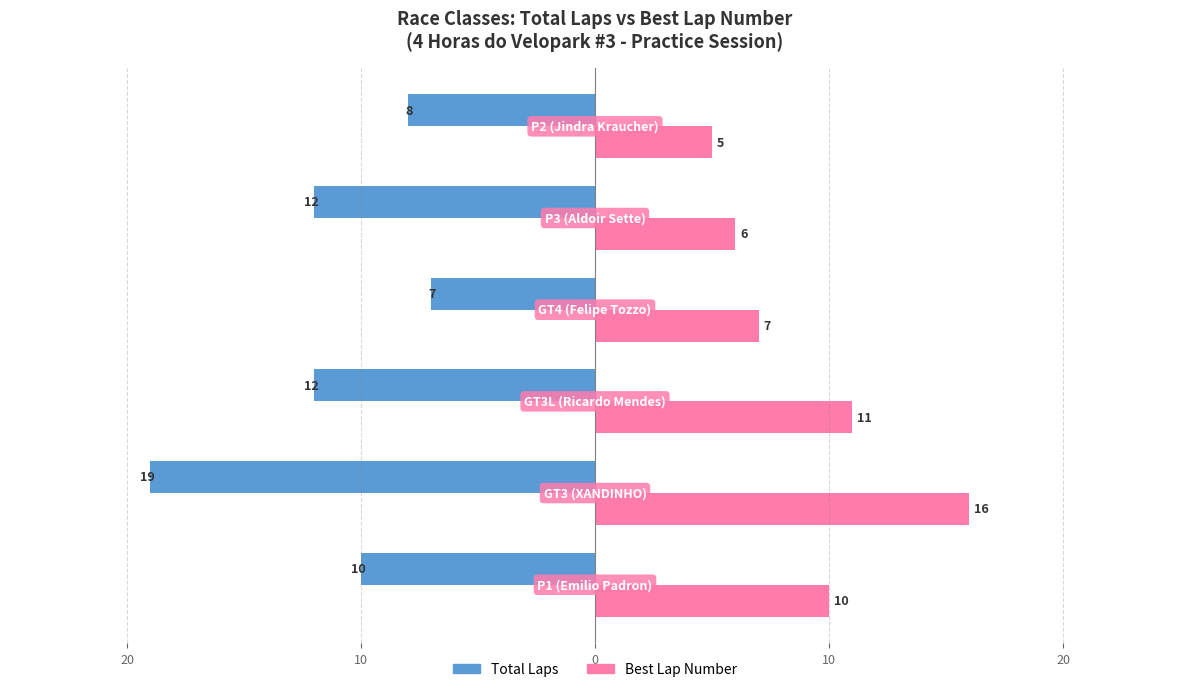

What are all the series names shown in the legend?

Total Laps, Best Lap Number